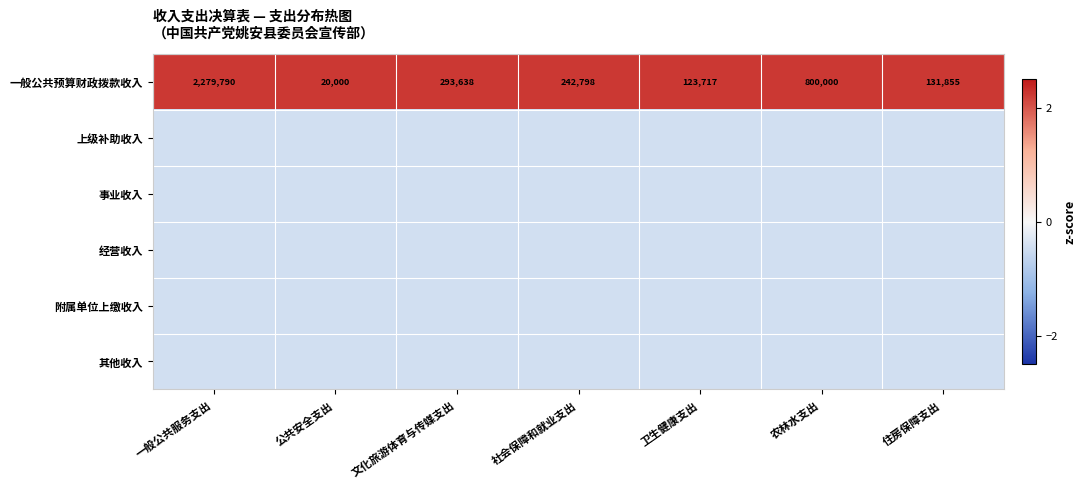

At which label does 一般公共预算财政拨款收入 reach its peak?

一般公共服务支出